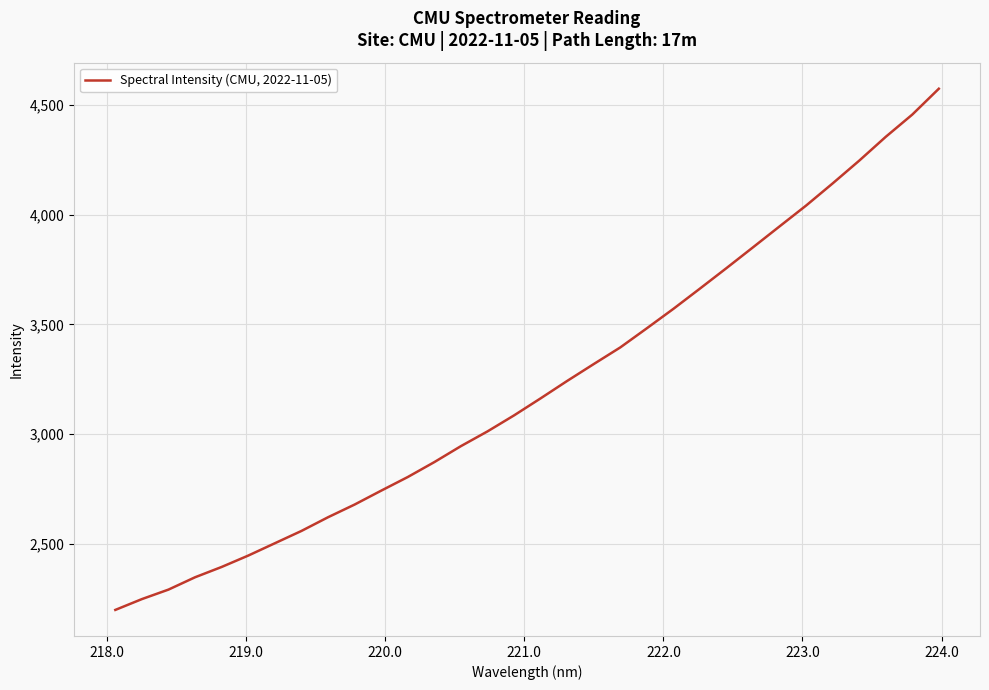

What is the greatest value displayed?

4573.4